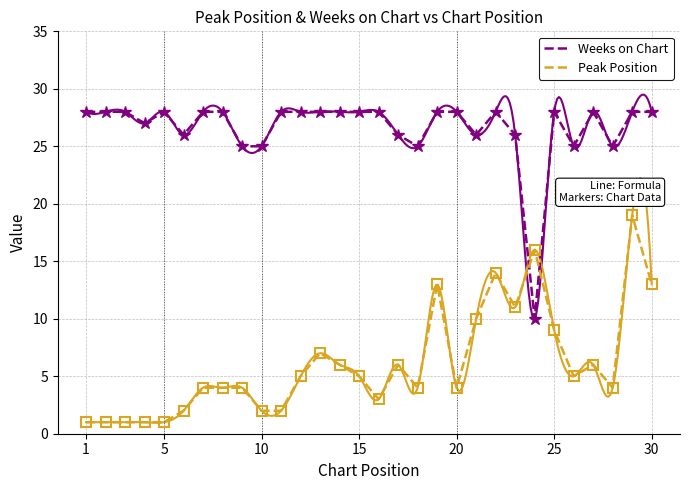

What is the highest value of the Weeks on Chart series?

28